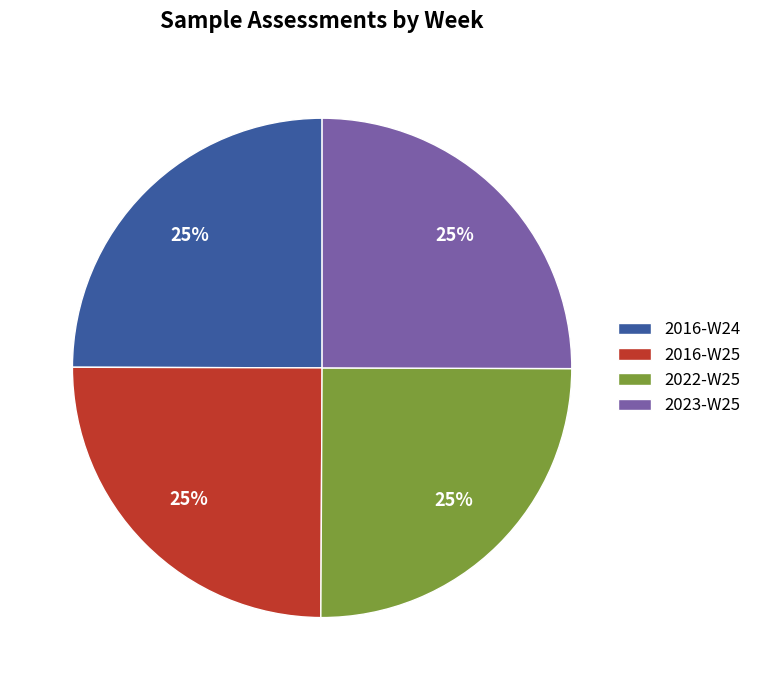

Is 2022-W25 the majority of the pie?

No